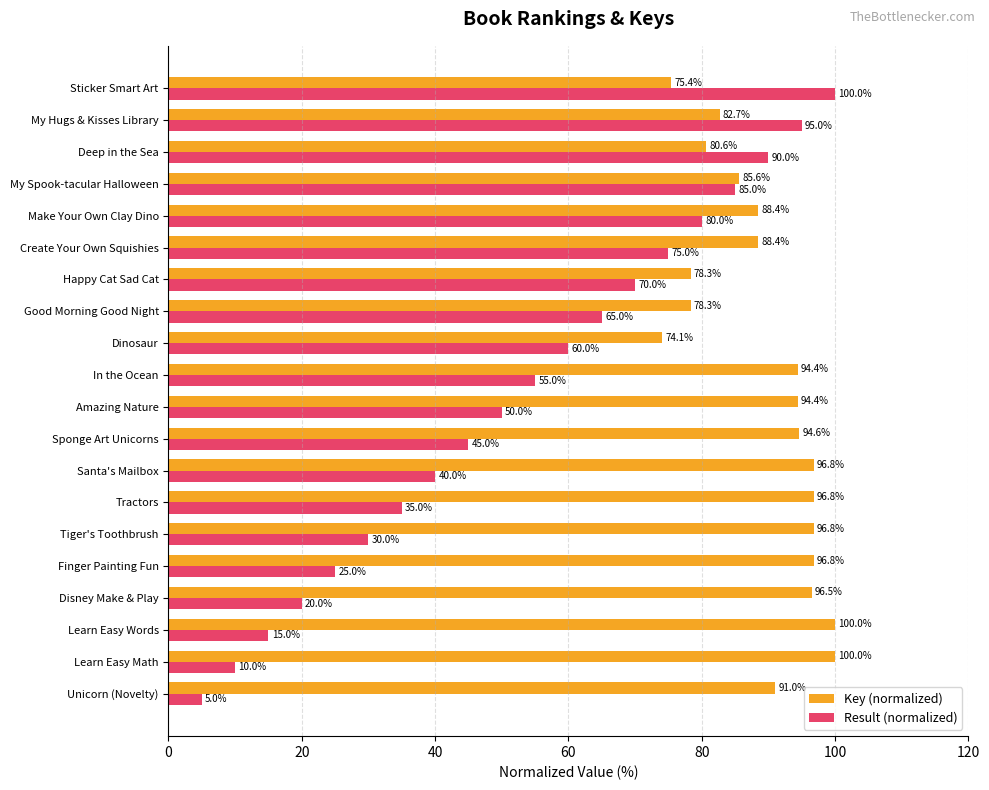

True or false: Key (normalized) has a value of 78.3 at Happy Cat Sad Cat.

True